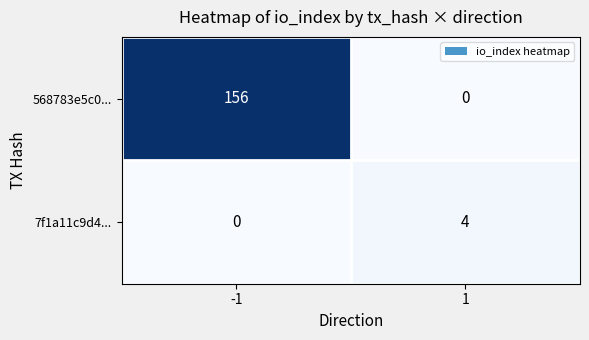

How many distinct data groups are displayed?

2